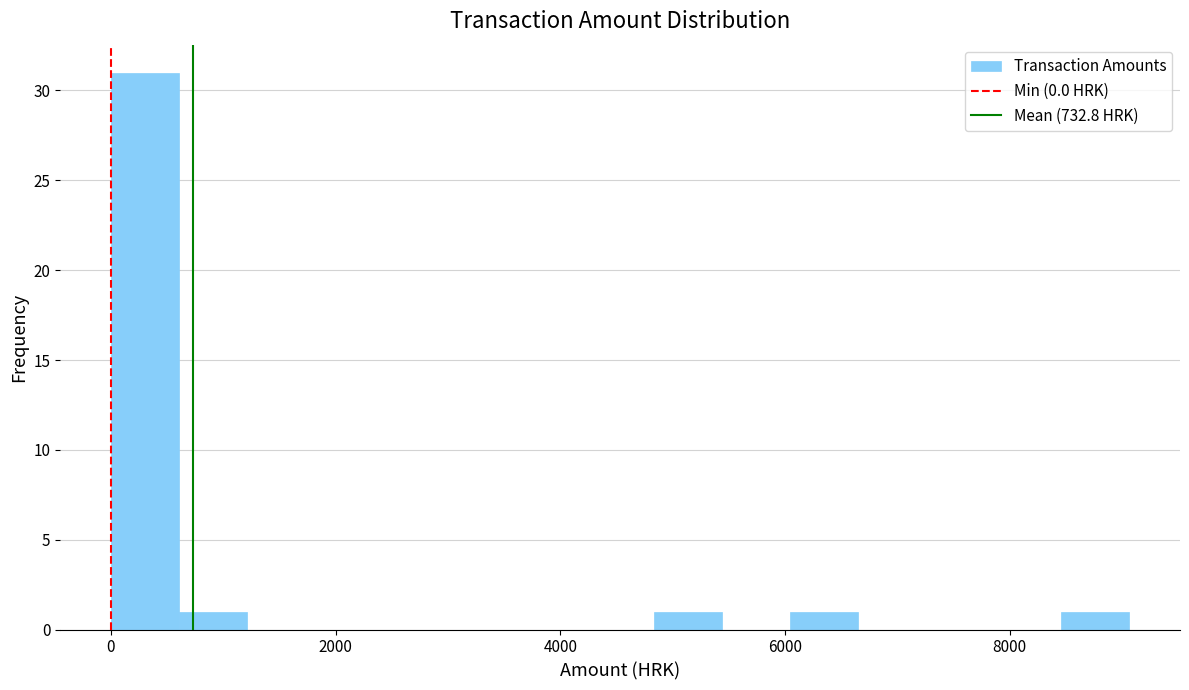

Around what value on the x-axis is the tallest bar? Give the approximate position of its centre, as read against the axis.

400